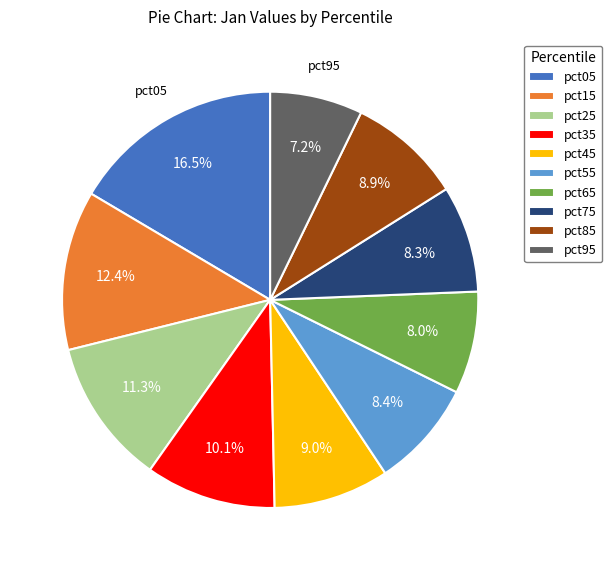

To the nearest percent, what is the difference between the pct35 and pct85 slice percentages?

1%